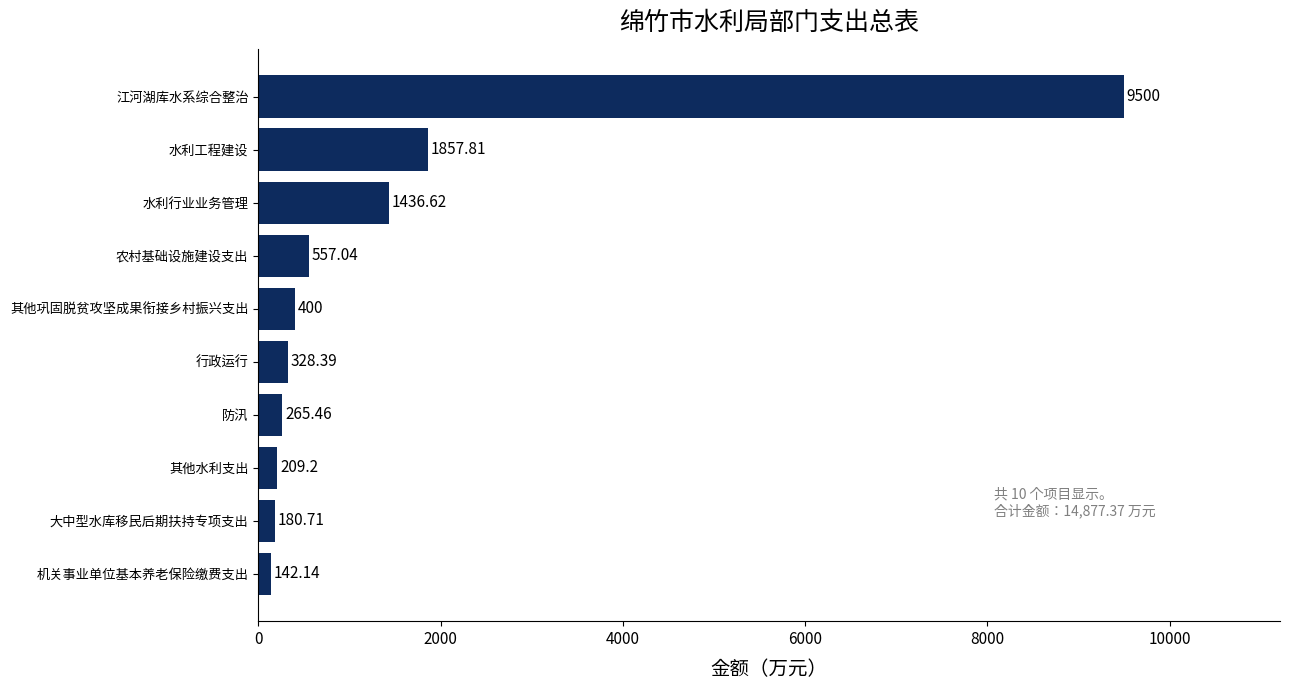

At which label is the value closest to 4821?

水利工程建设